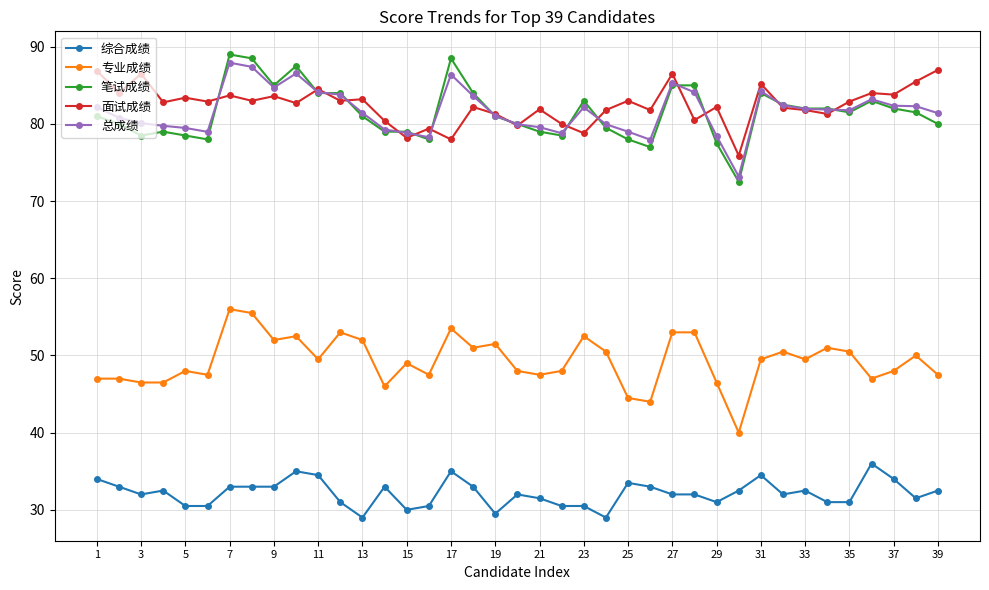

Which series has the widest spread of values?

笔试成绩